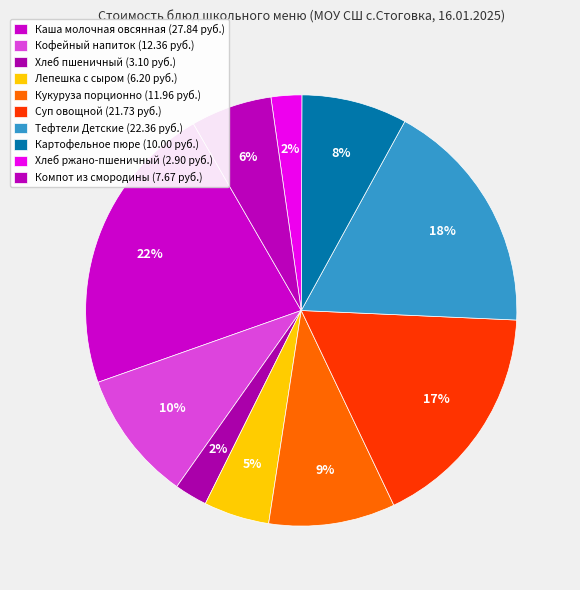

How many segments does this pie chart have?

10